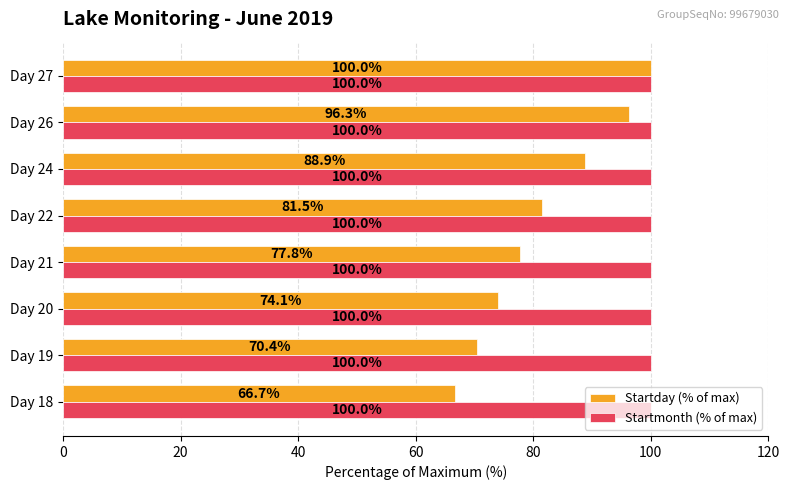

At Day 24, list the series in order from largest to smallest.

Startmonth (% of max), Startday (% of max)